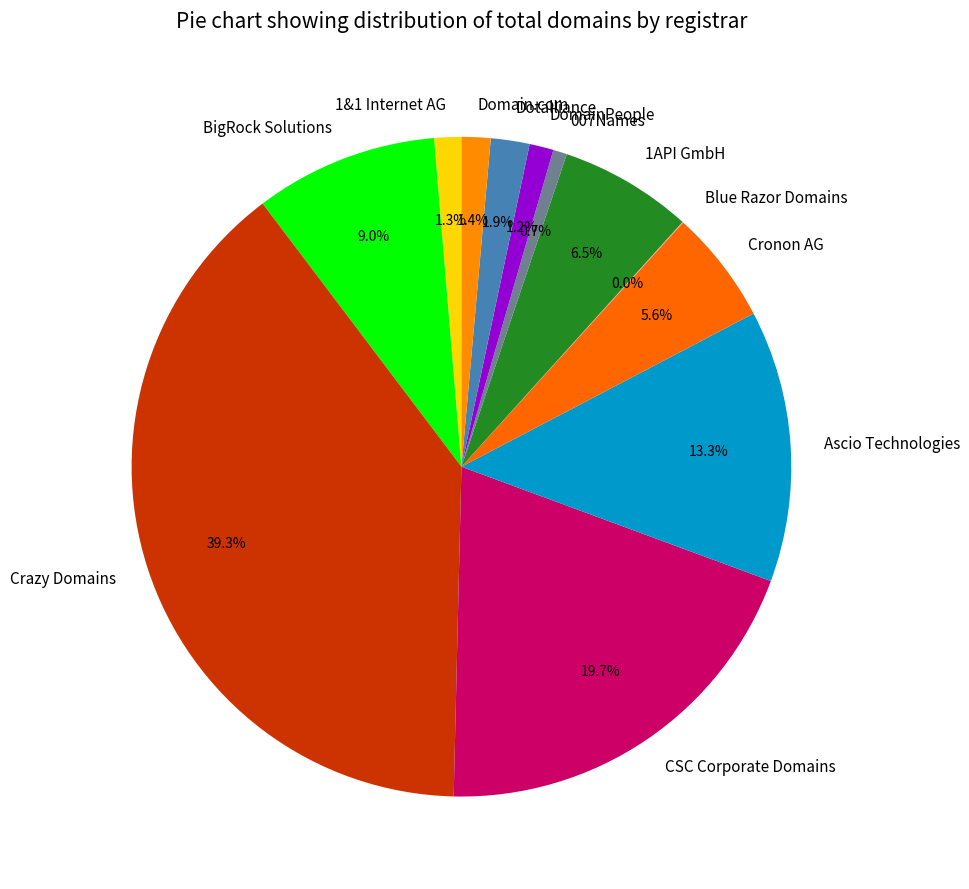

Which slice is the largest?

Crazy Domains